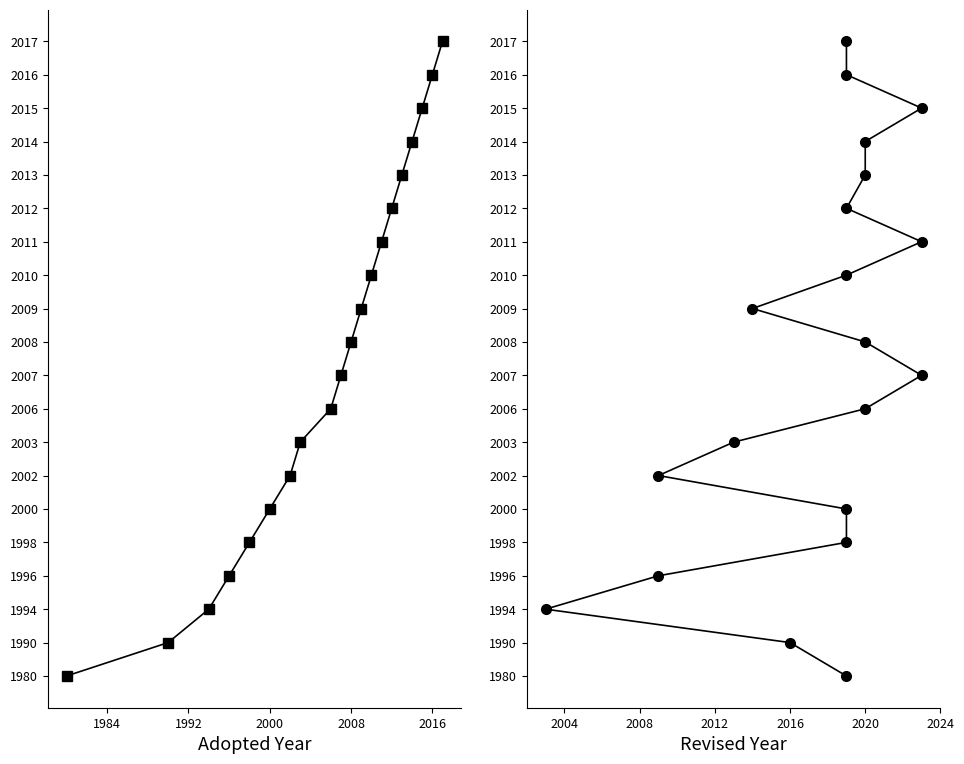

Is it true that Adopted Year equals 2017 at 19?

True